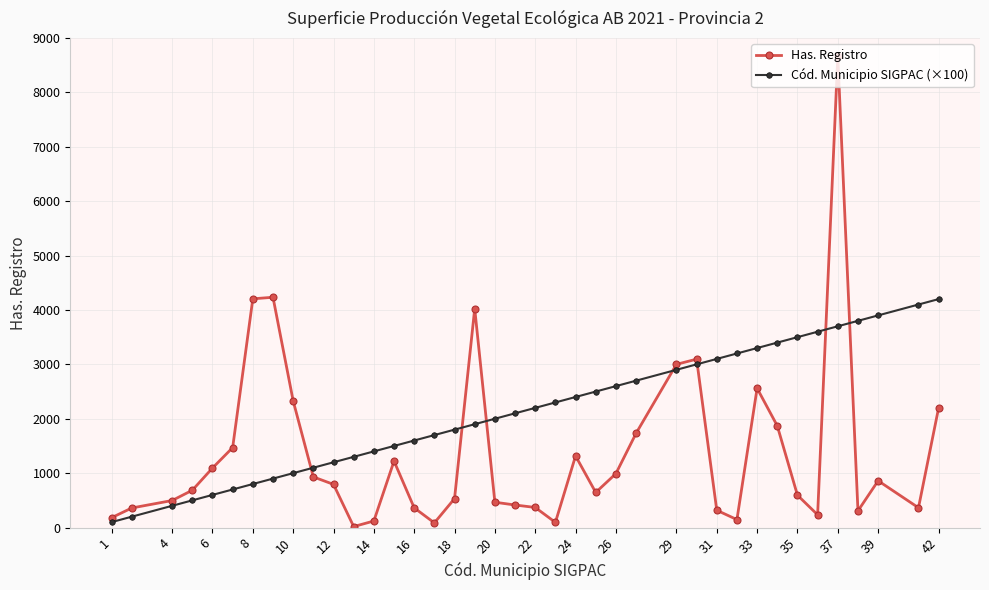

What is the highest value of the Cód. Municipio SIGPAC (×100) series?

4200.0